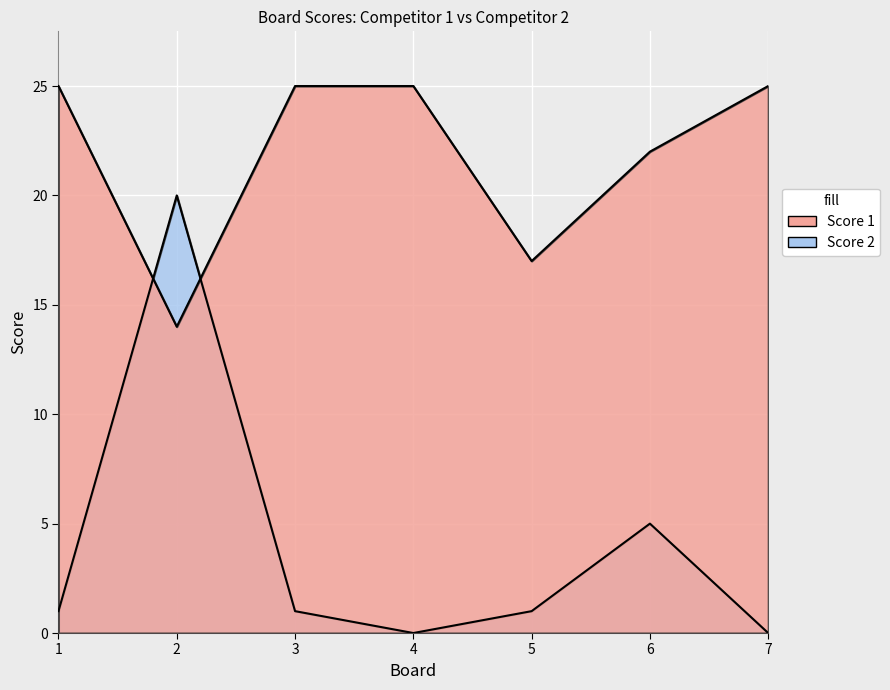

How many data points does each series have?

7